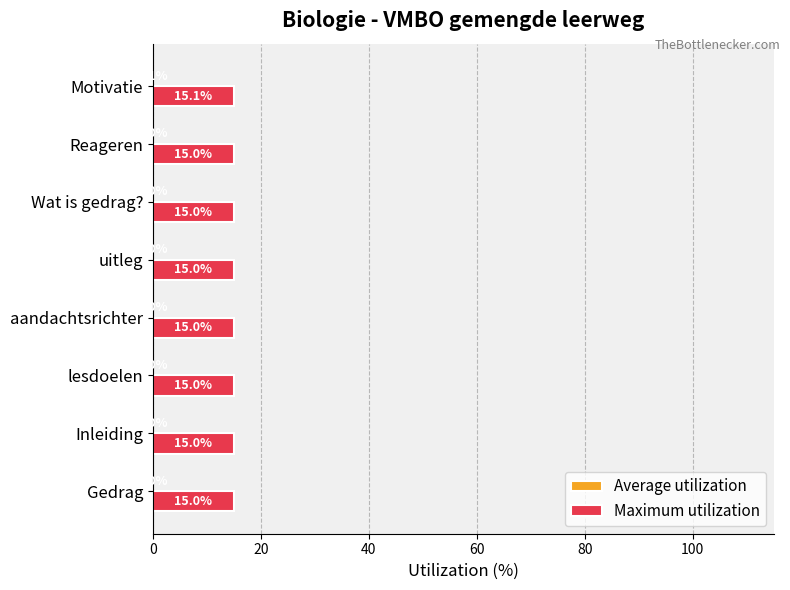

How many categories are shown in the chart?

8